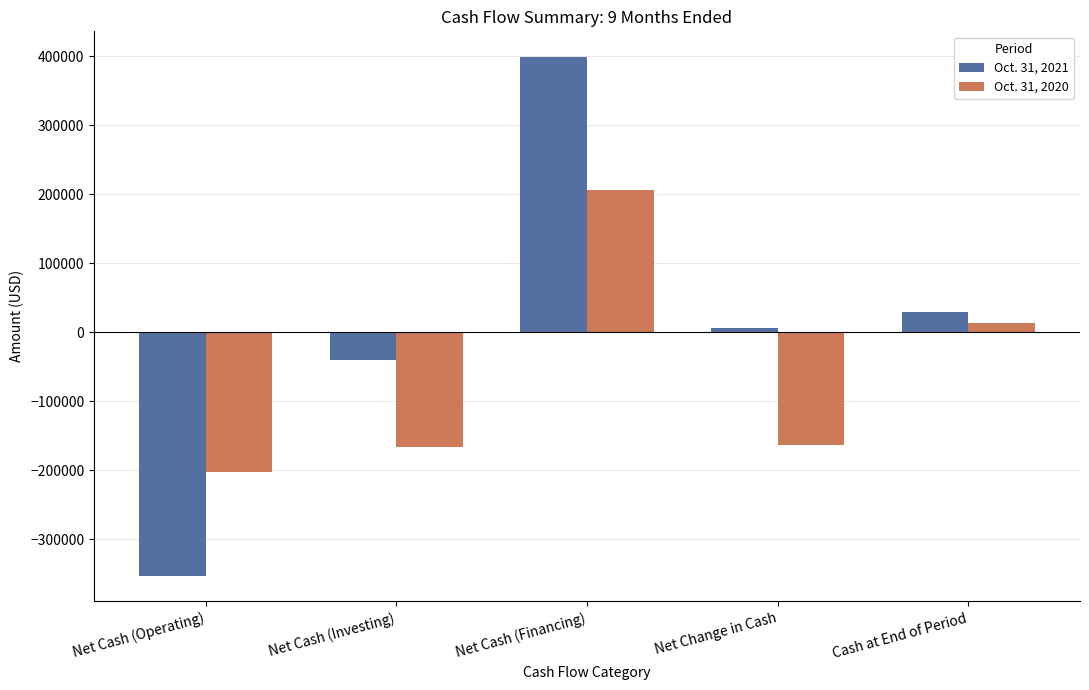

What is the label of the 1st bar from the left?

Net Cash (Operating)